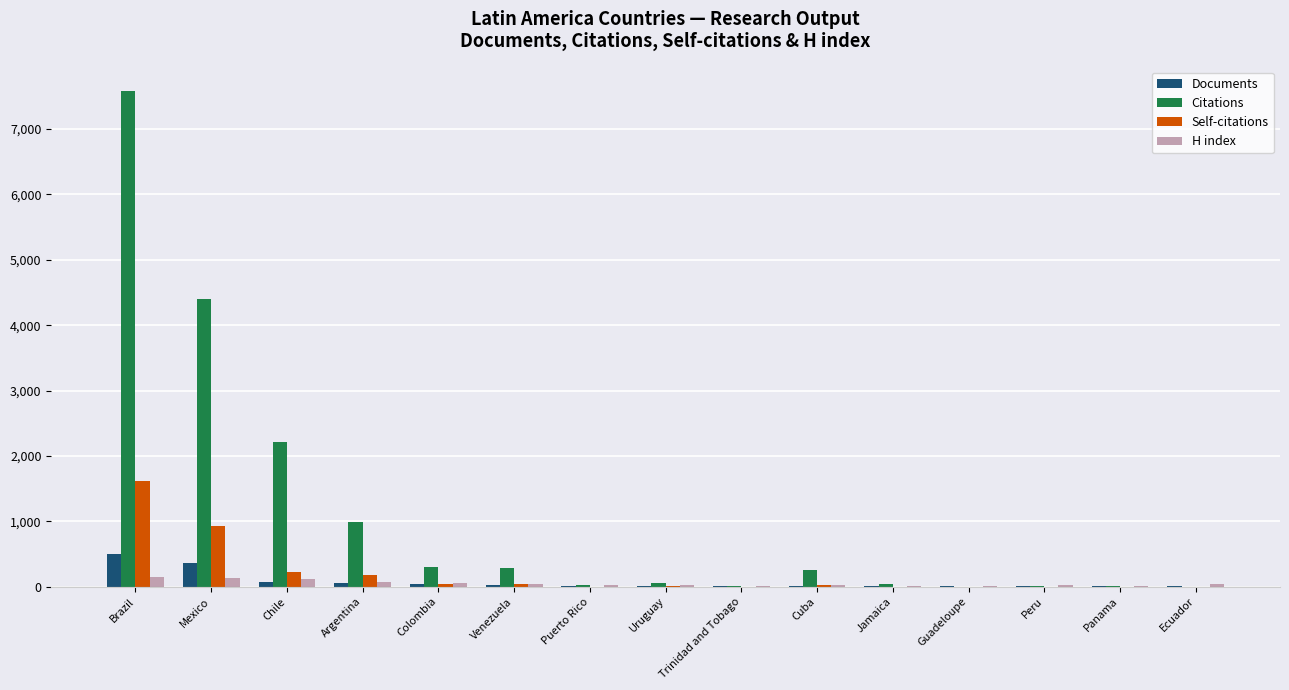

What is the greatest value displayed?

7580